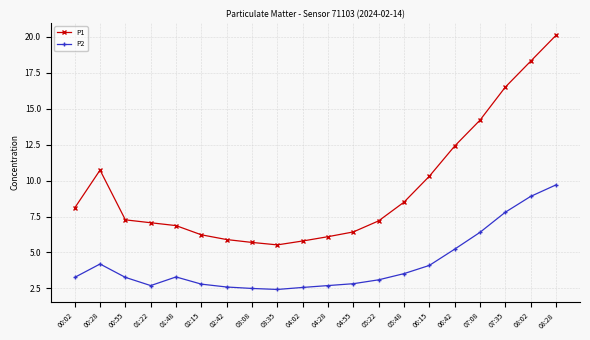

What is the label of the 3rd point from the left?

00:55